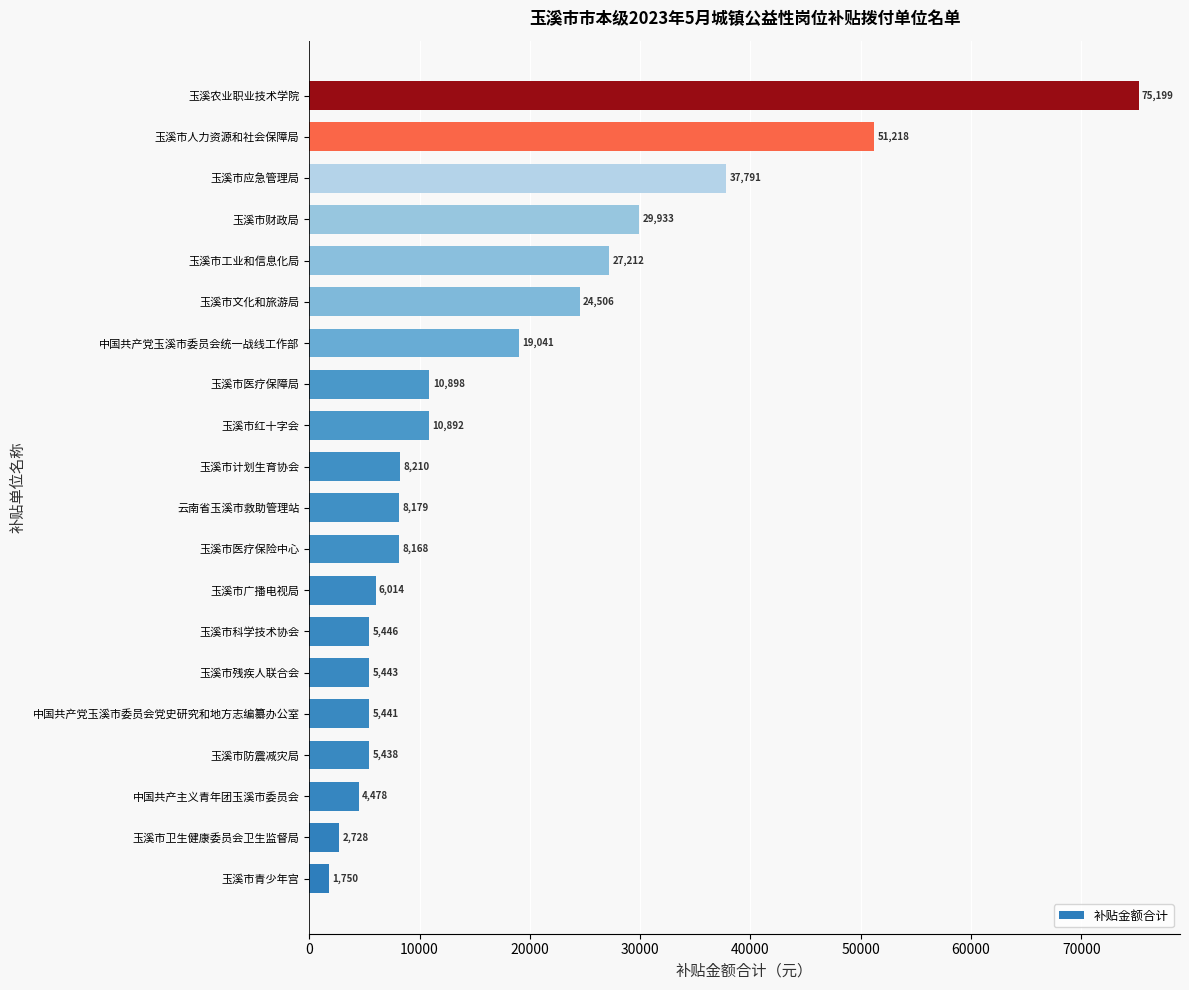

What is the average value?

17399.2